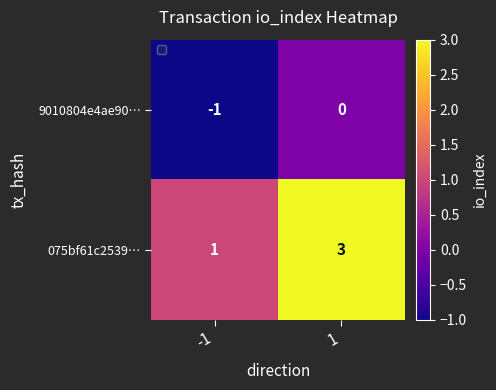

Which category has the lowest value across all series?

-1